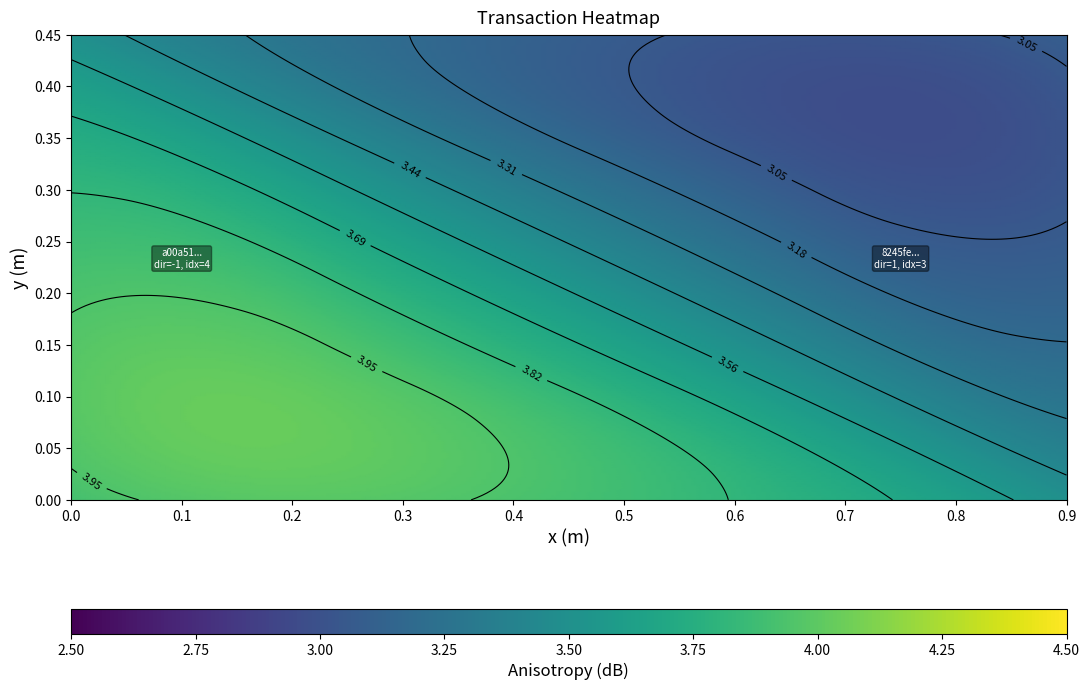

Reading left to right, what are all the values shown in this chart?

a00a51551f0684c8b29c993aedc0ab5df26395c: direction=-1.0	io_index=4.0	valid_mainchain=1.0	value=0.0
8245feec48815b4dc4bdd64c66157ef63f8e59b: direction=1.0	io_index=3.0	valid_mainchain=1.0	value=0.0